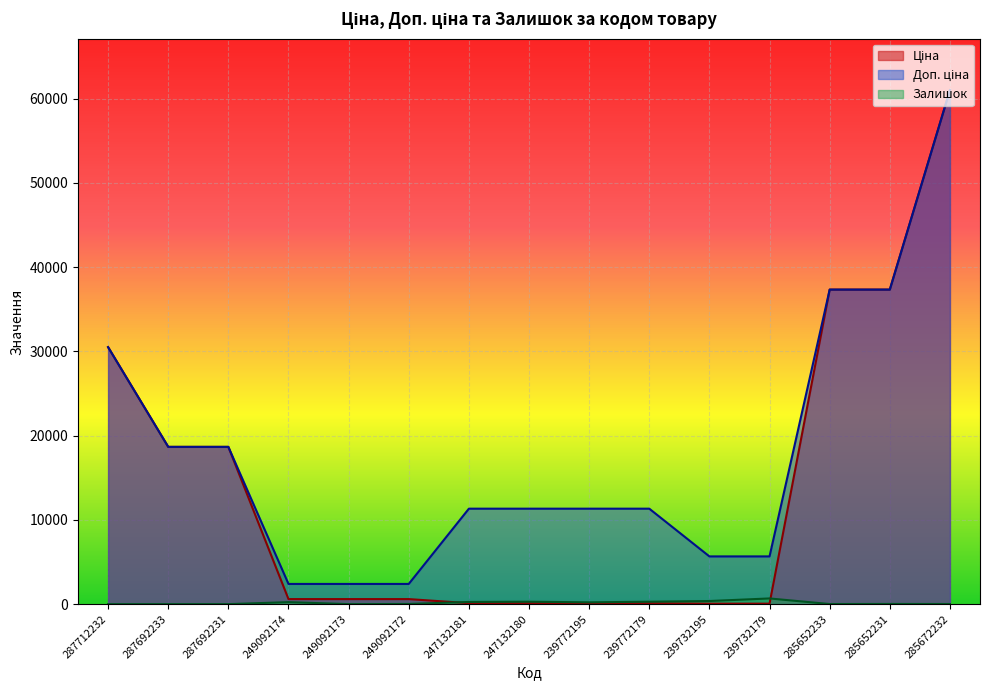

Rank the series by their average value, from highest to lowest.

Доп. ціна, Ціна, Залишок